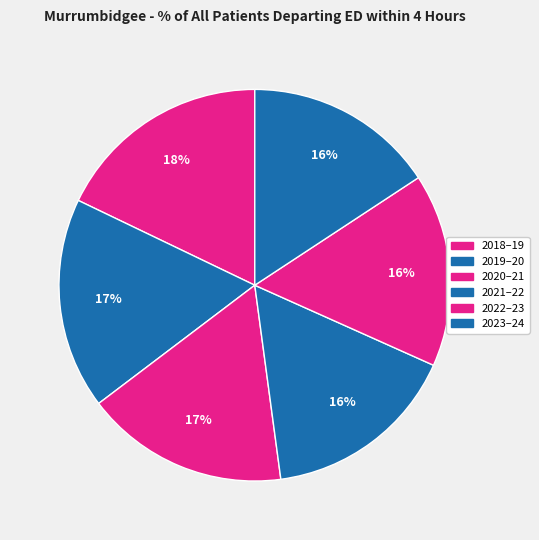

How many segments does this pie chart have?

6